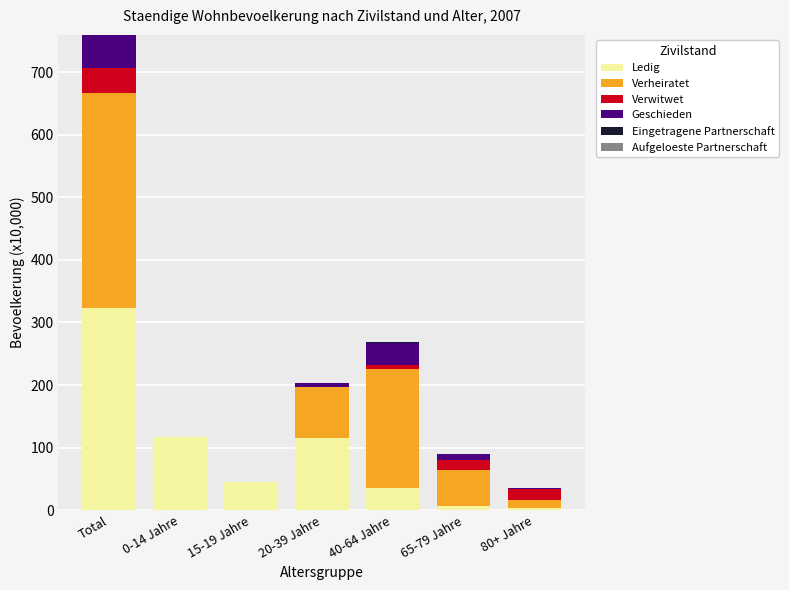

How many series are shown in this chart?

6